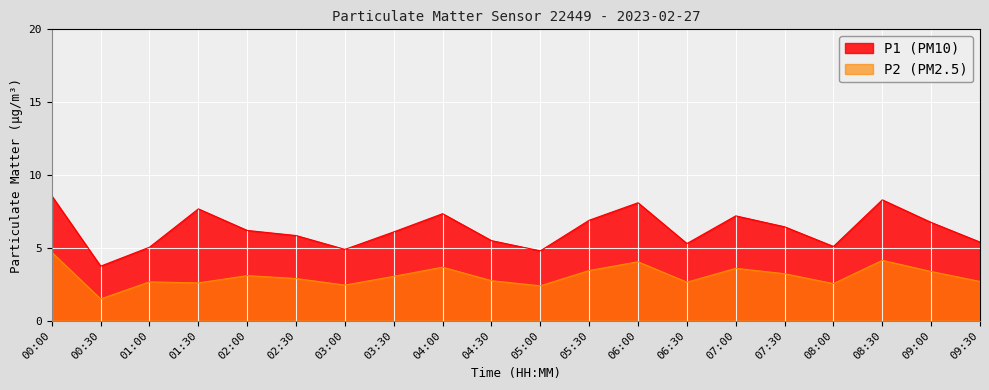

What is the greatest value displayed?

8.6